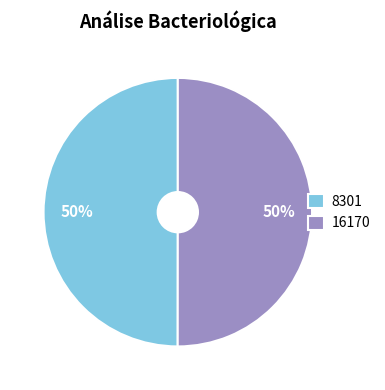

To the nearest percent, what is the combined percentage of 16170 and 8301?

100%